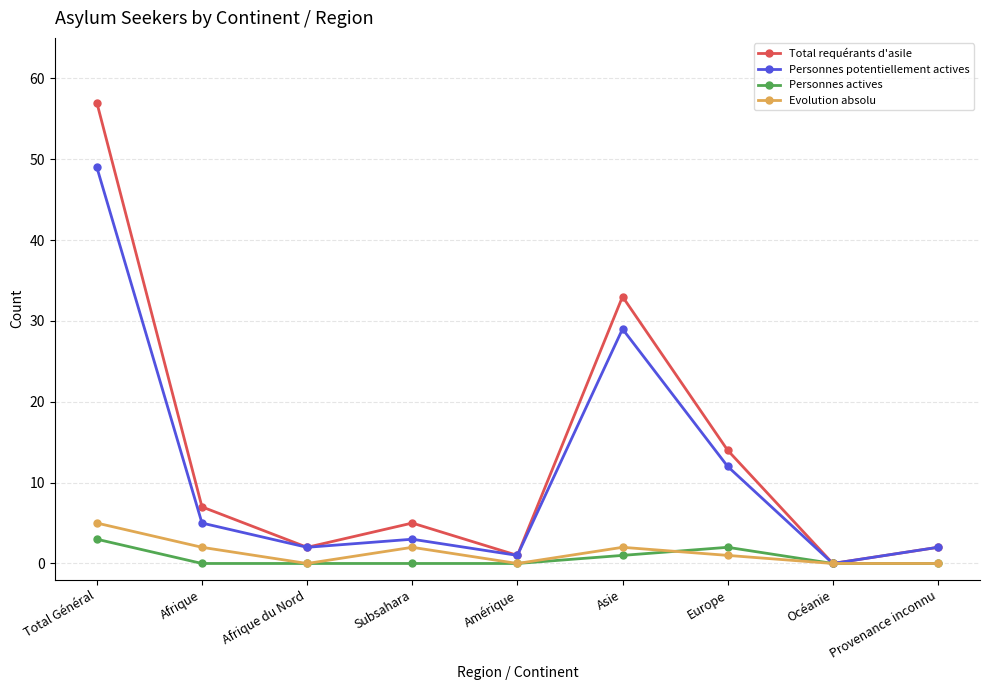

How many data points does each series have?

9